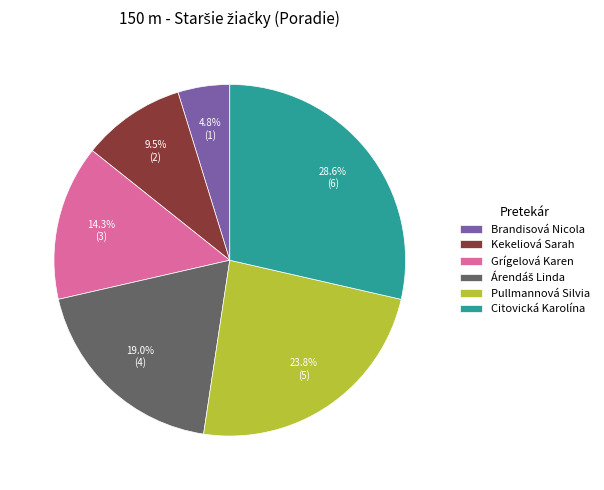

How many slices are in this pie chart?

6